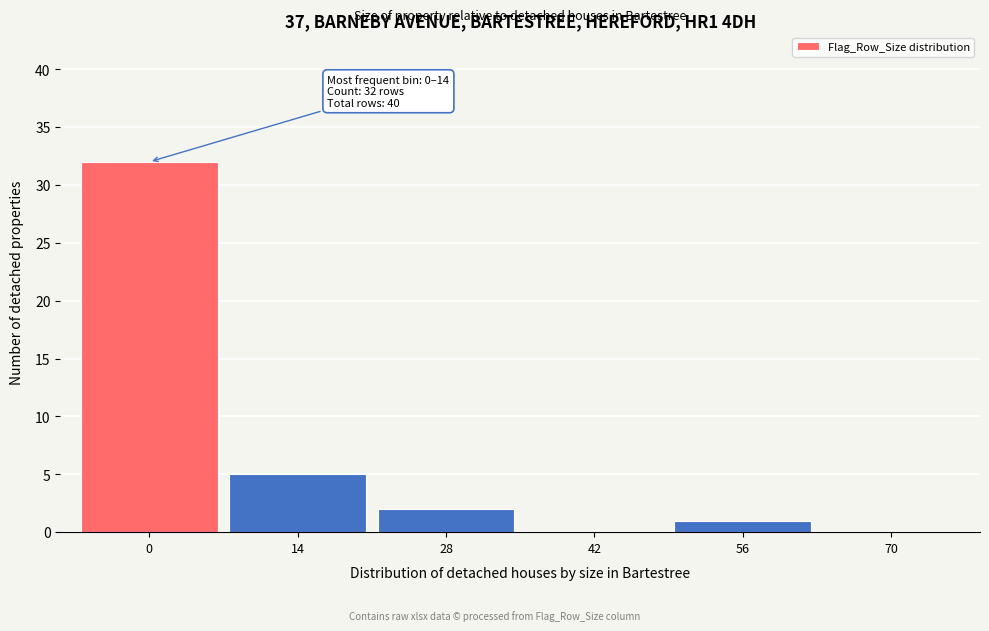

Reading left to right, list all the values displayed in this chart.

0=32	14=5	28=2	42=0	56=1	70=0